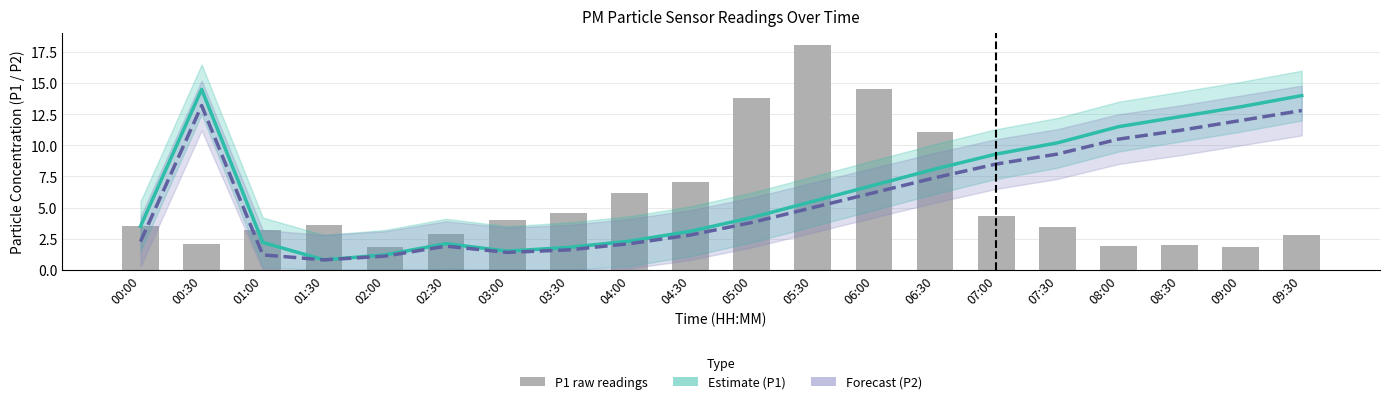

Reading left to right, extract all data points from this chart.

Estimate (P1): 3.5	14.5	2.2	0.8	1.2	2.1	1.5	1.8	2.3	3.1	4.2	5.5	6.8	8.1	9.3	10.2	11.5	12.3	13.1	14.0
Forecast (P2): 2.3	13.2	1.2	0.8	1.1	1.9	1.4	1.6	2.1	2.8	3.8	5.0	6.2	7.4	8.5	9.3	10.5	11.2	12.0	12.8
P1 raw: 3.5	2.1	3.2	3.6	1.8	2.9	4.0	4.5	6.2	7.0	13.8	18.1	14.5	11.1	4.3	3.5	1.9	2.0	1.9	2.8